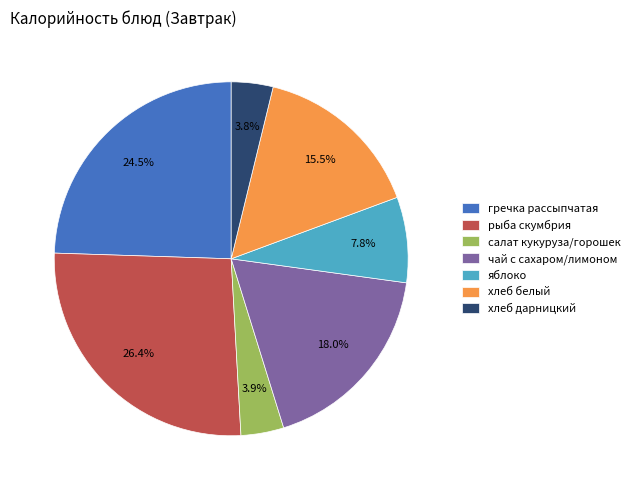

To the nearest percent, what is the difference between the гречка рассыпчатая and хлеб дарницкий slice percentages?

21%